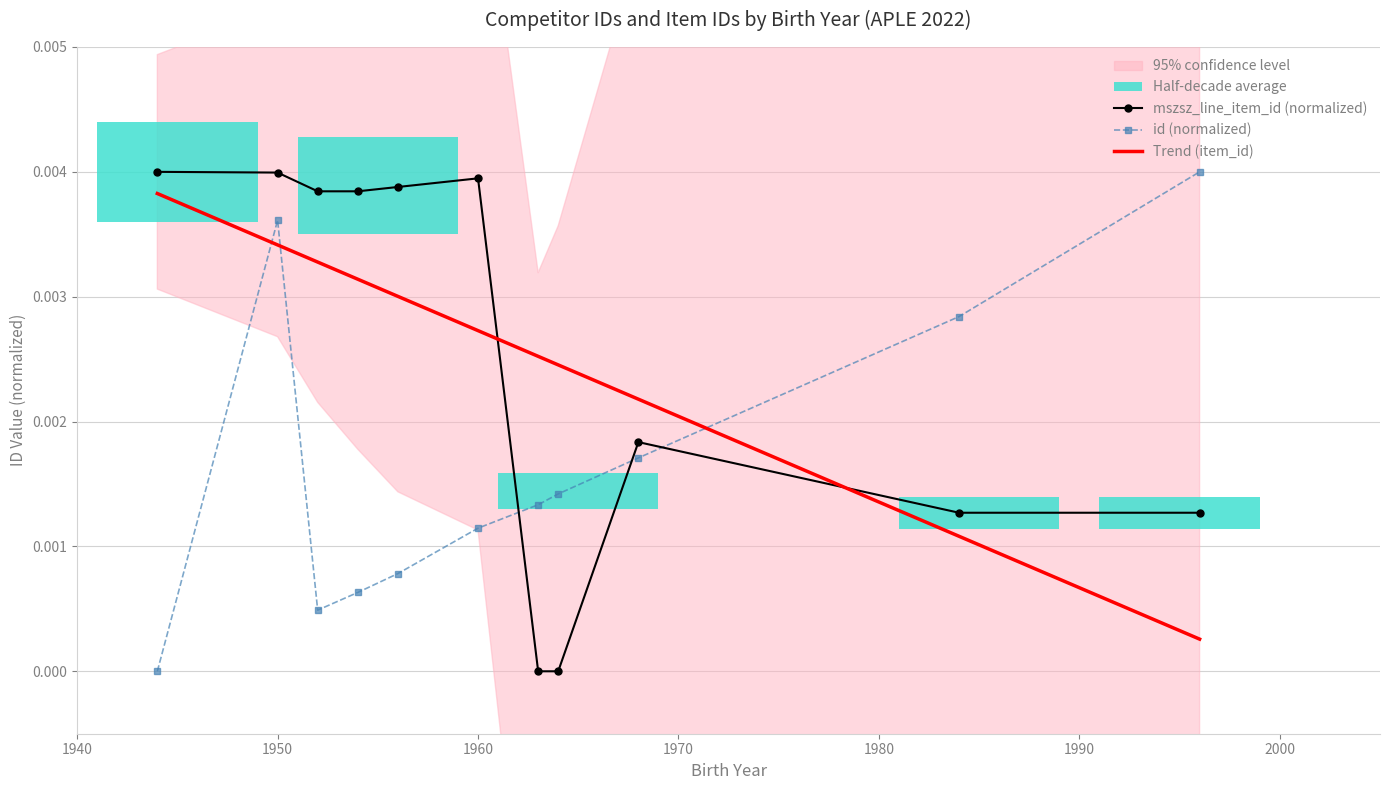

Does the chart have visible grid lines?

Yes